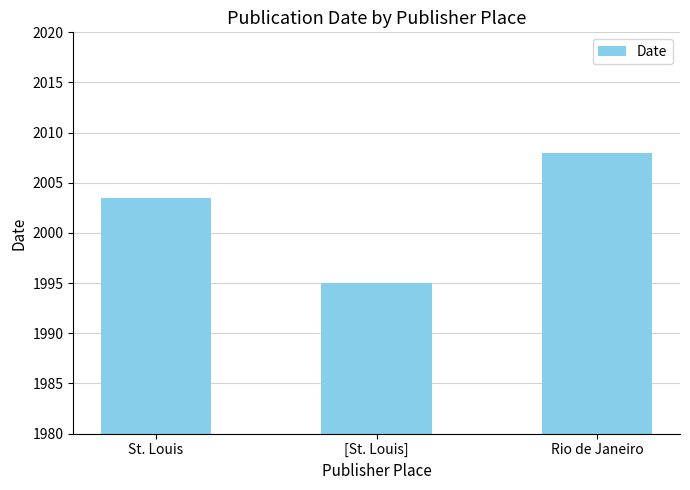

Reading left to right, what are all the values shown in this chart?

2003.5	1995.0	2008.0